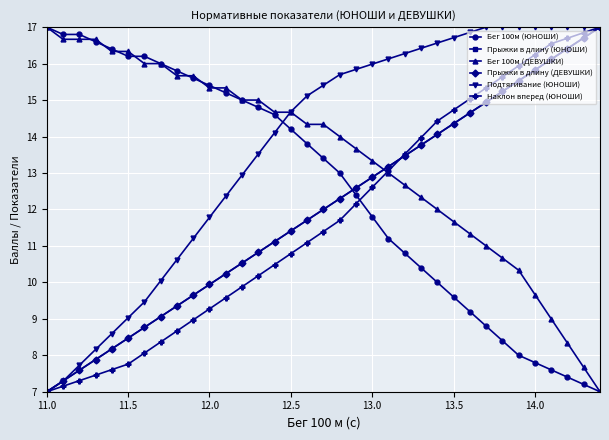

Is this an area chart (filled region under the line)?

No